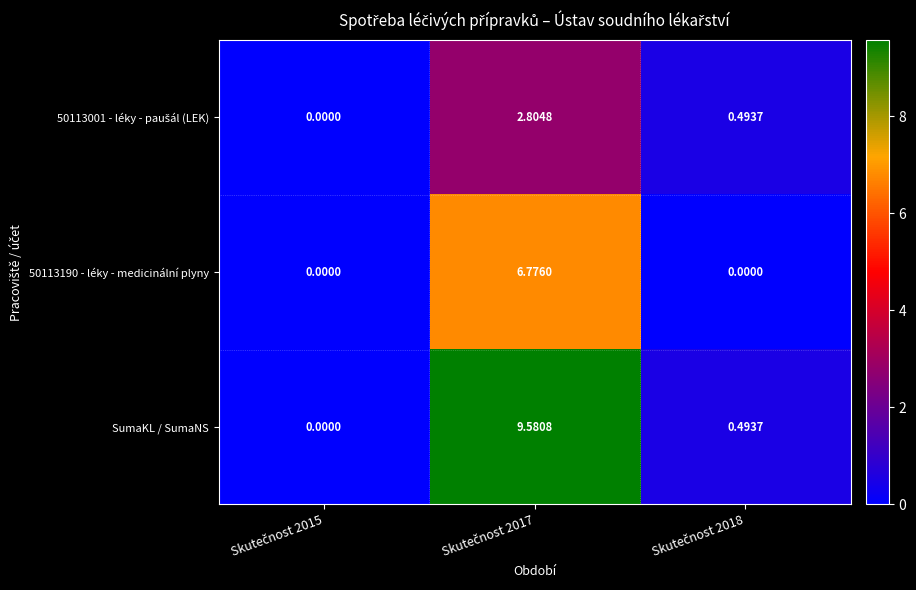

Count the number of categories in the chart.

3